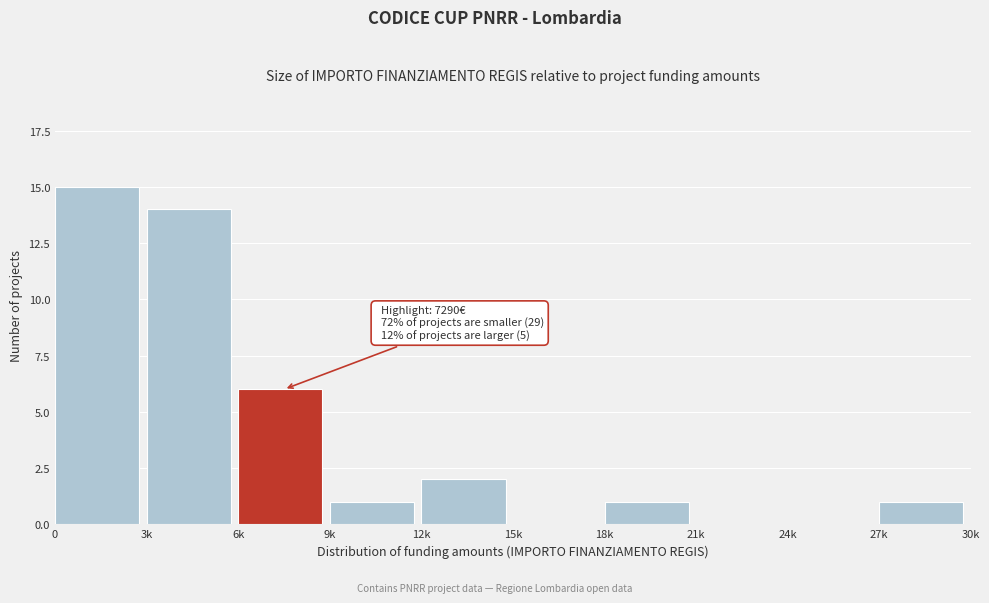

Reading left to right, what are all the values shown in this chart?

0=15	3k=14	6k=6	9k=1	12k=2	15k=0	18k=1	21k=0	24k=0	27k=1